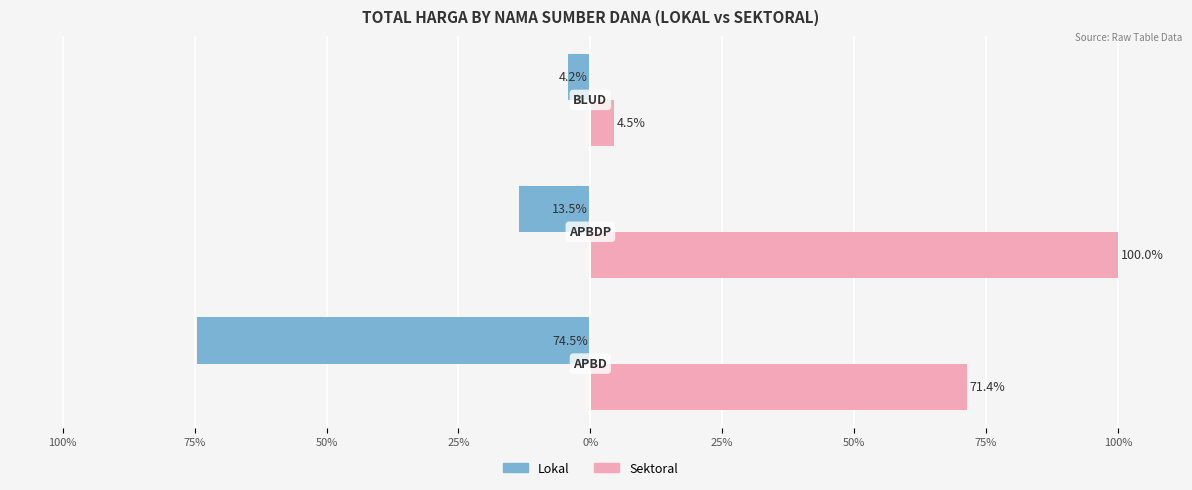

What are all the series names shown in the legend?

Lokal, Sektoral